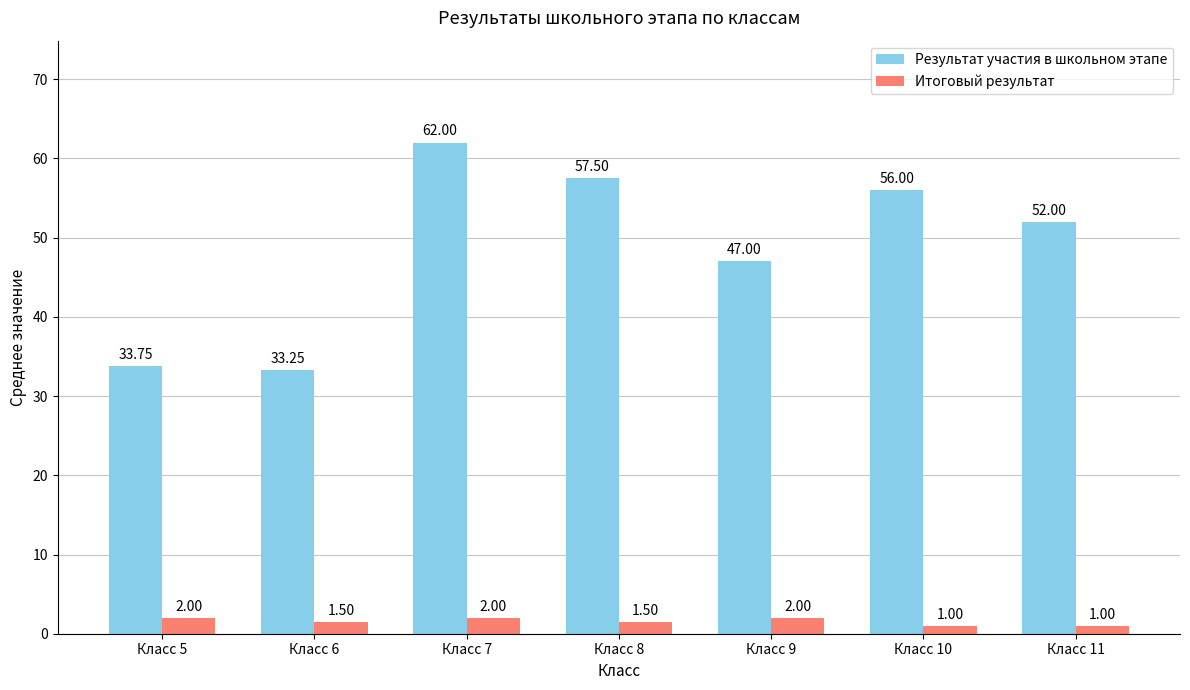

At which label is Результат участия в школьном этапе closest to 47?

Класс 9